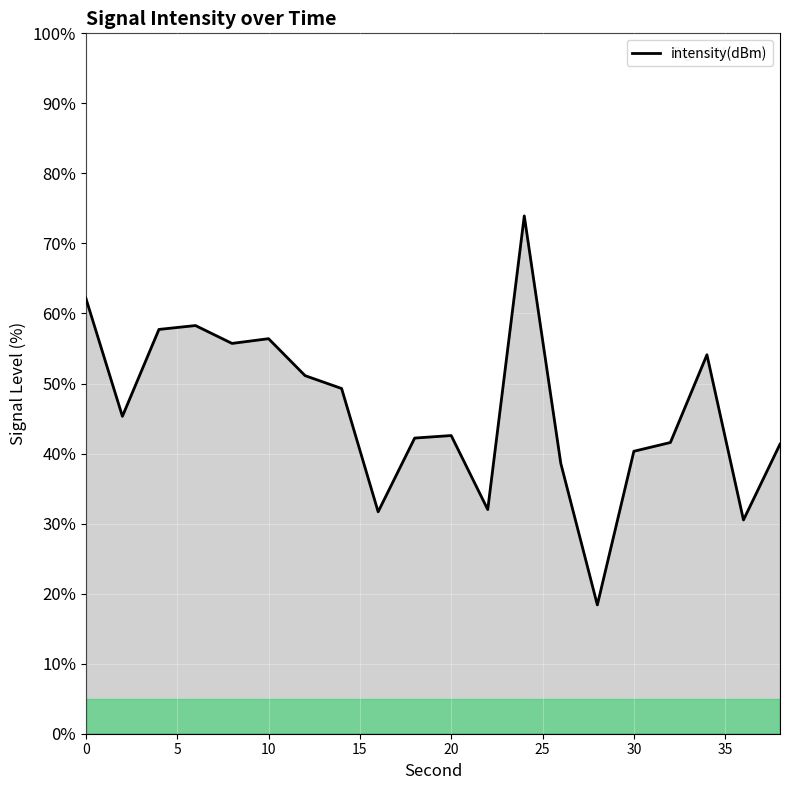

What is the difference between the maximum and minimum values?

55.5